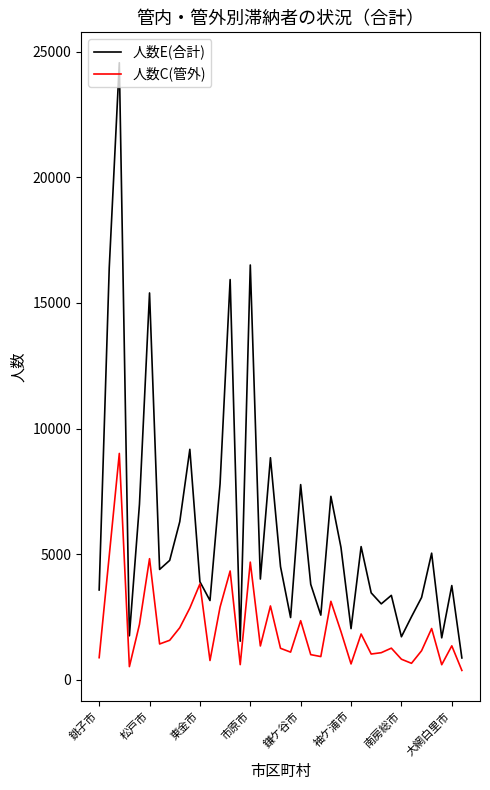

How many values in the 人数E(合計) series are below 4013?

18